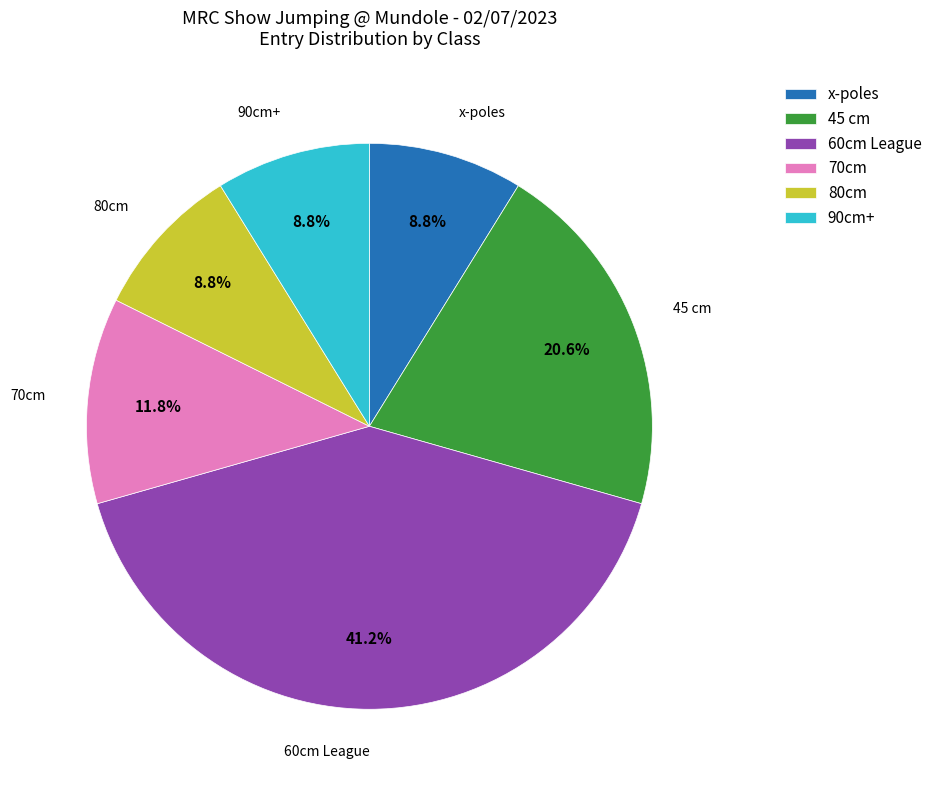

Is there any slice that represents more than half of the pie?

No